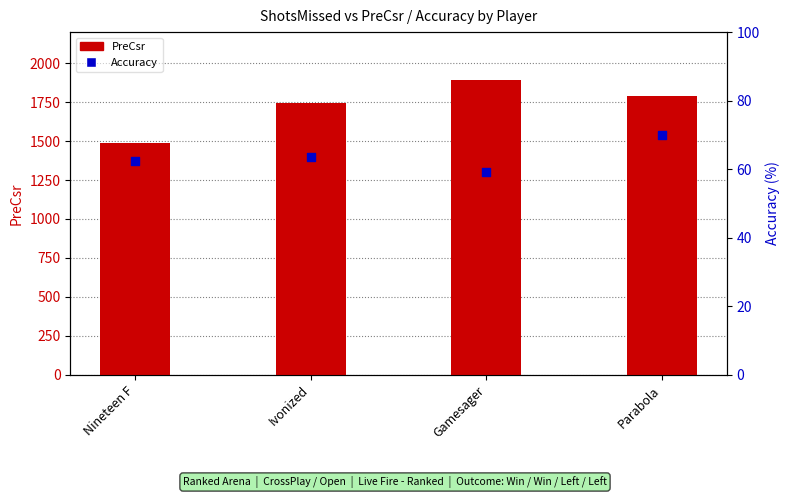

At which category is the sum across all series the highest?

Gamesager